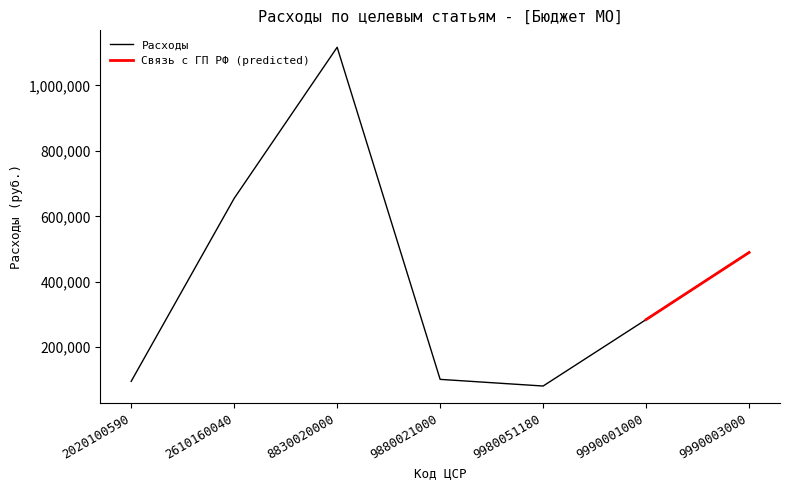

Does the chart have visible grid lines?

No